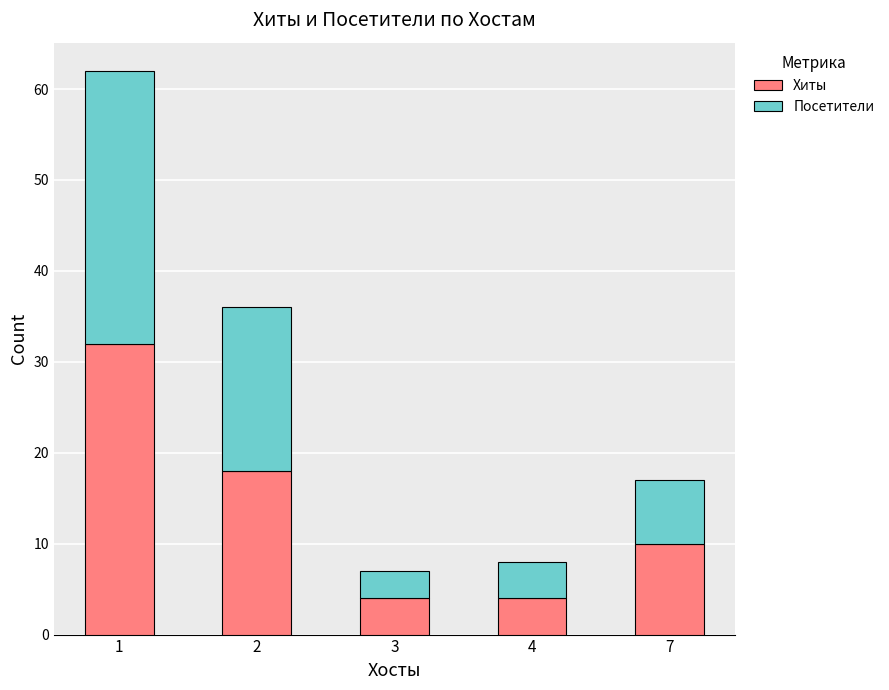

What is the maximum value for Хиты?

32